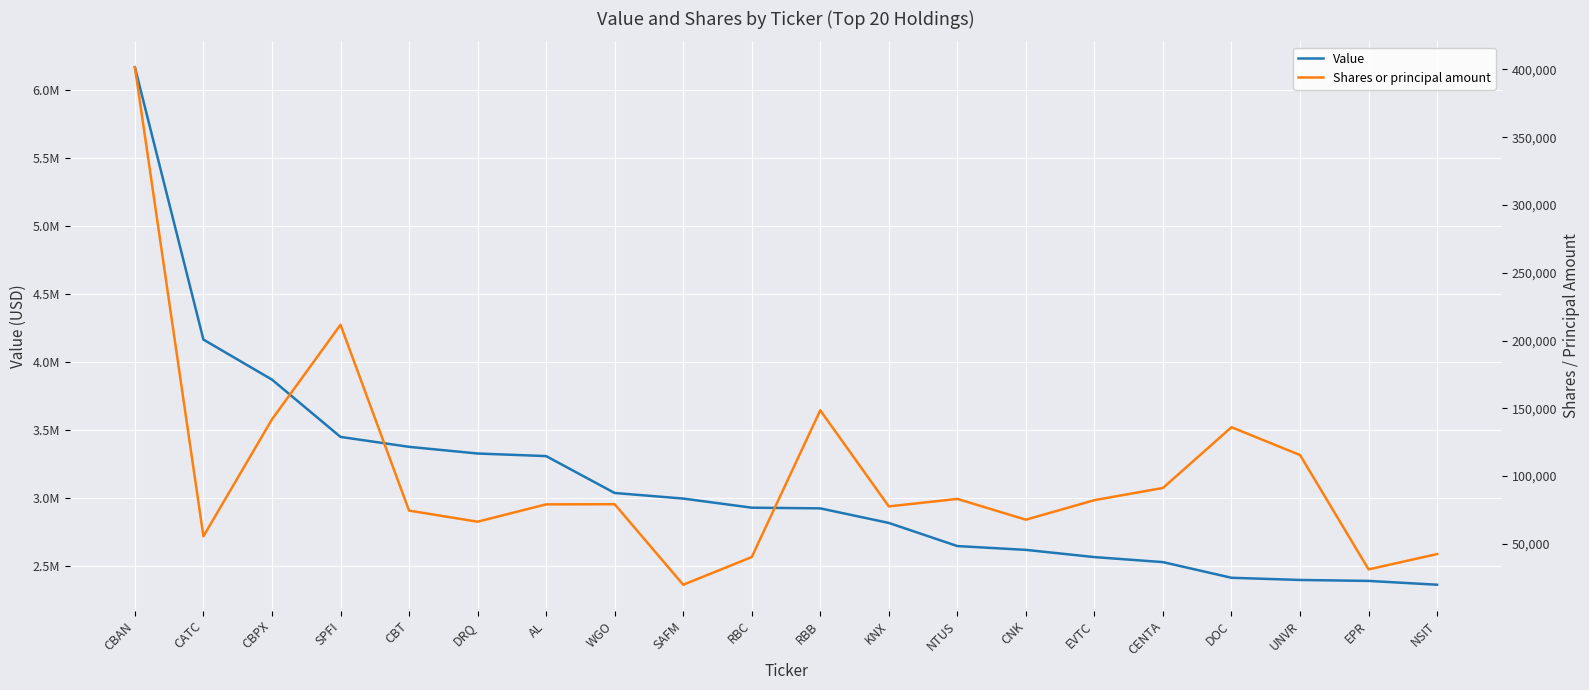

True or false: Value has a value of 2081696 at WGO.

False